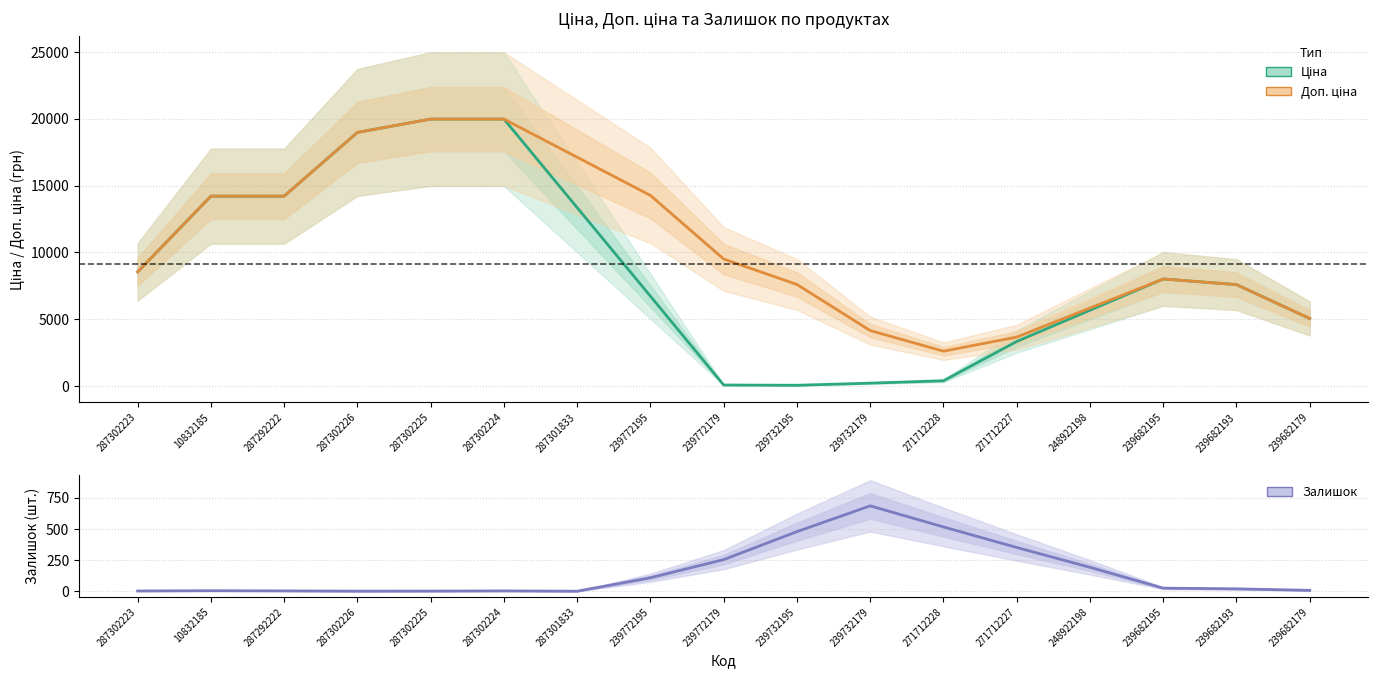

At which category is the sum across all series the highest?

287302224